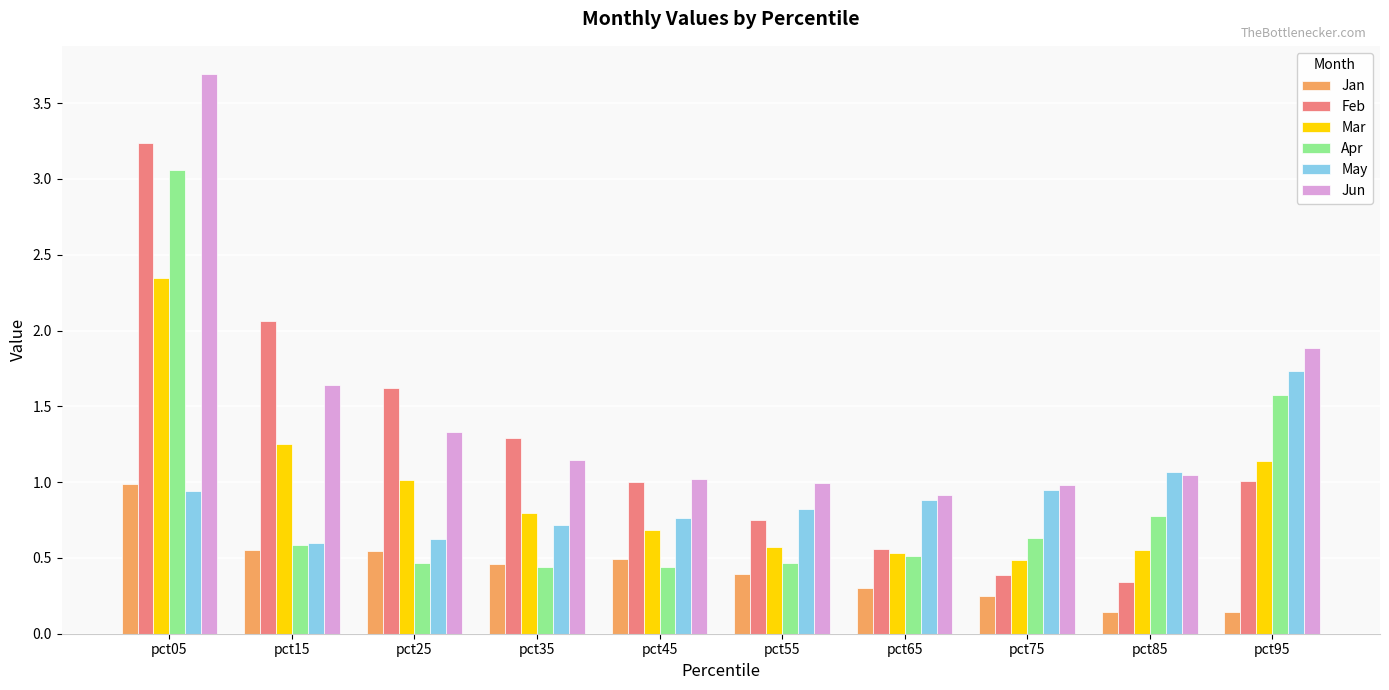

The May series shows 0.3 at pct75. True or false?

False